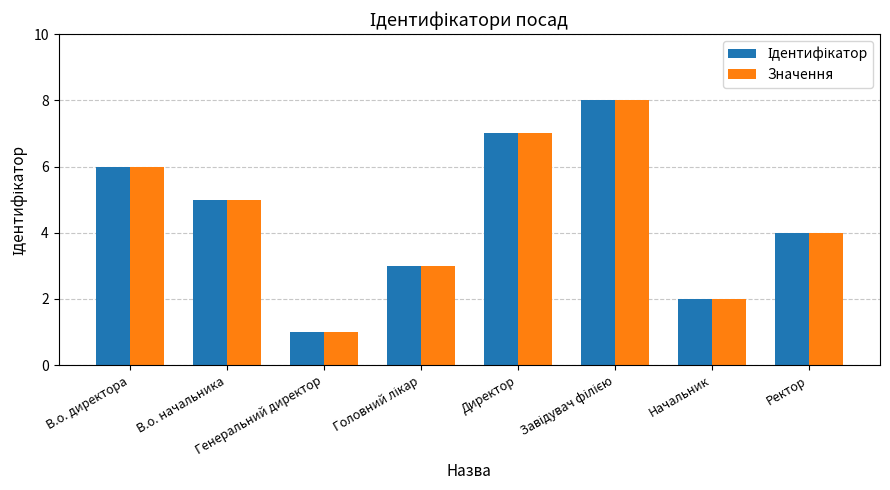

How many categories are shown in the chart?

8